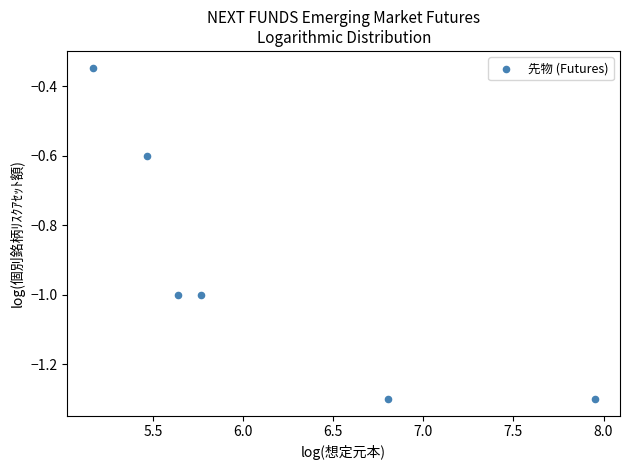

What is the range of X values (max minus min)?

2.8